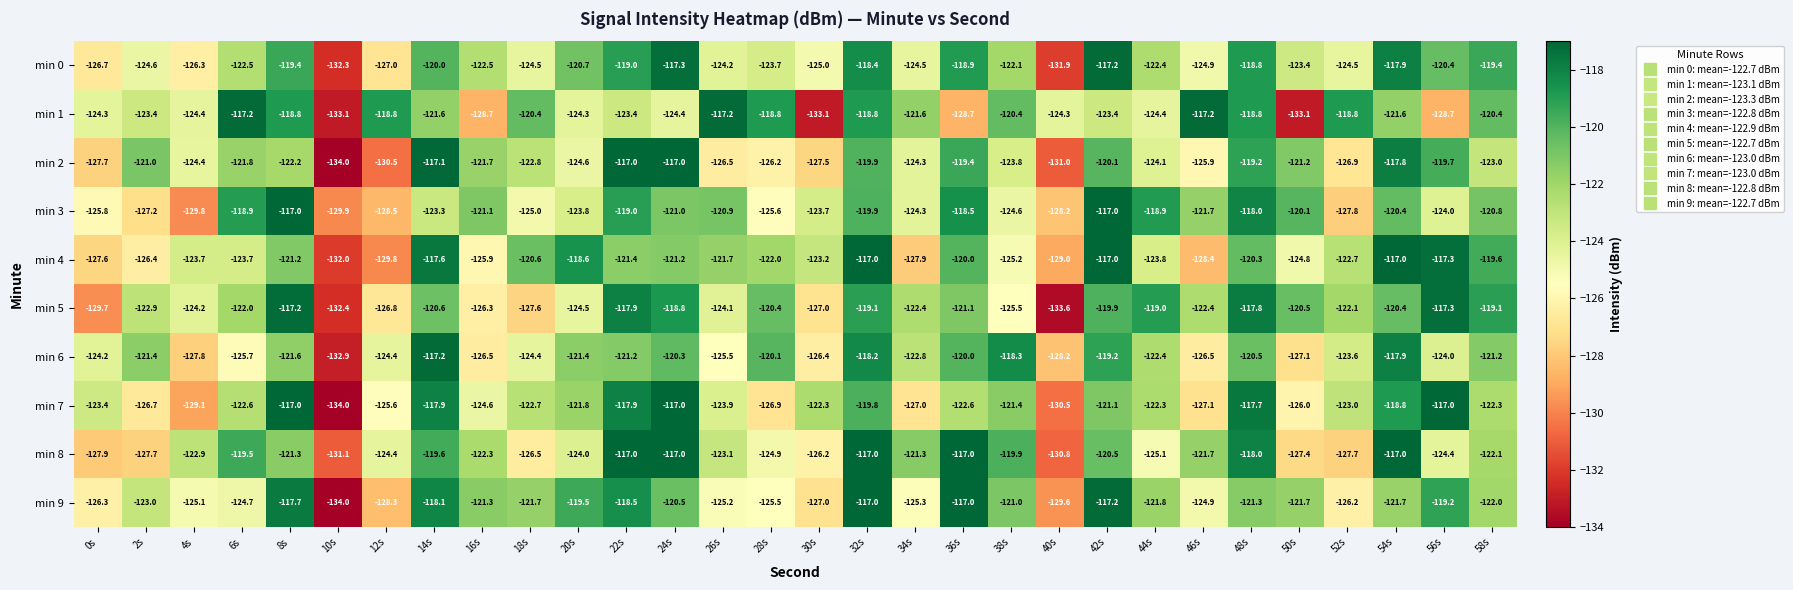

At 6s, list the series in order from smallest to largest.

min 6, min 9, min 4, min 7, min 0, min 5, min 2, min 8, min 3, min 1